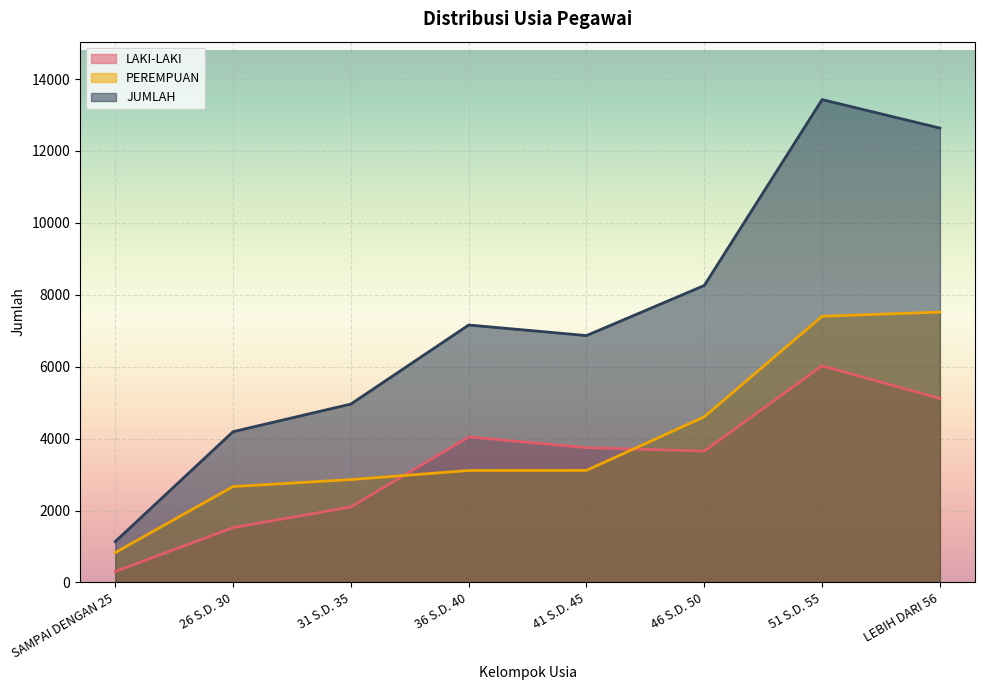

True or false: PEREMPUAN has more than 2 interior local peaks.

False